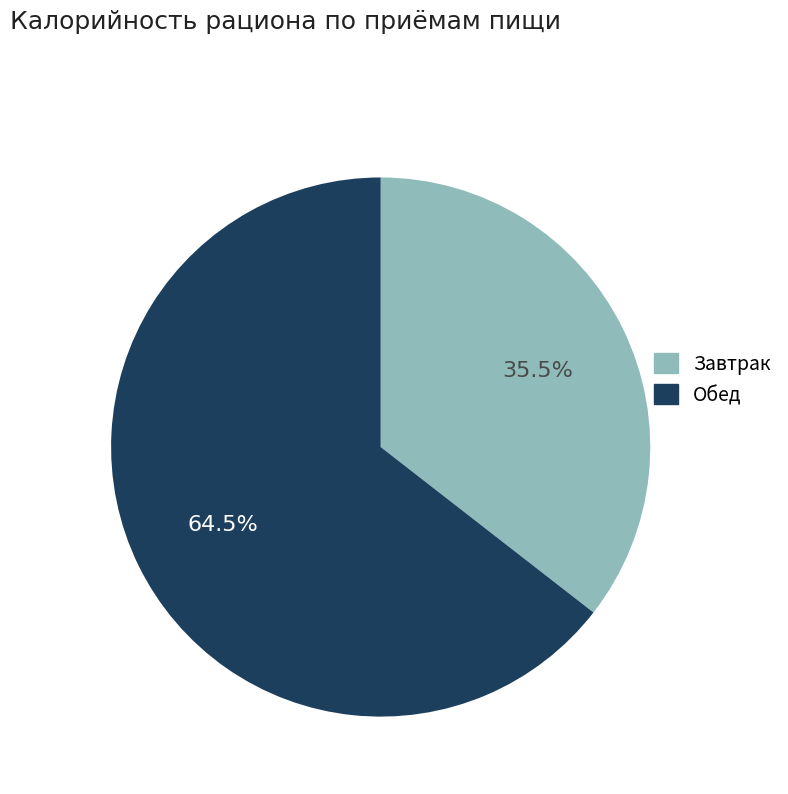

How many slices are in this pie chart?

2